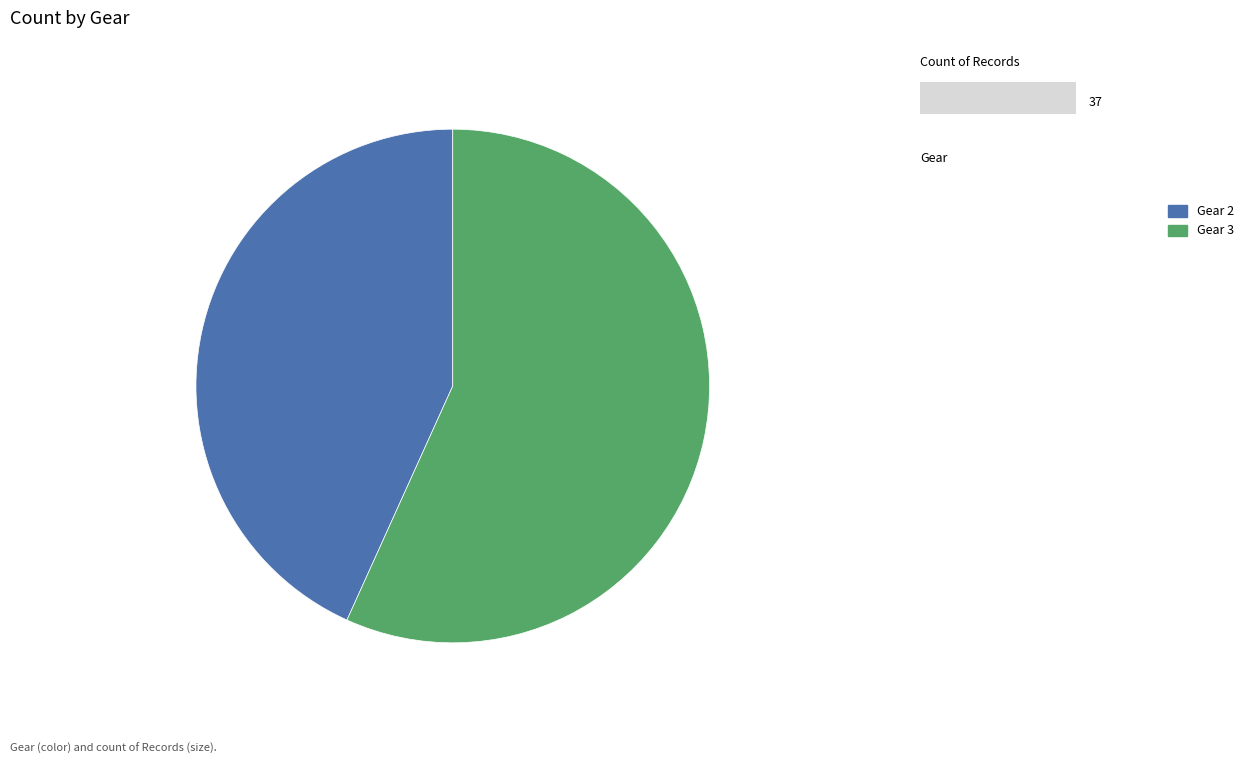

Is the sum of Gear 3 and Gear 2 greater than half?

Yes